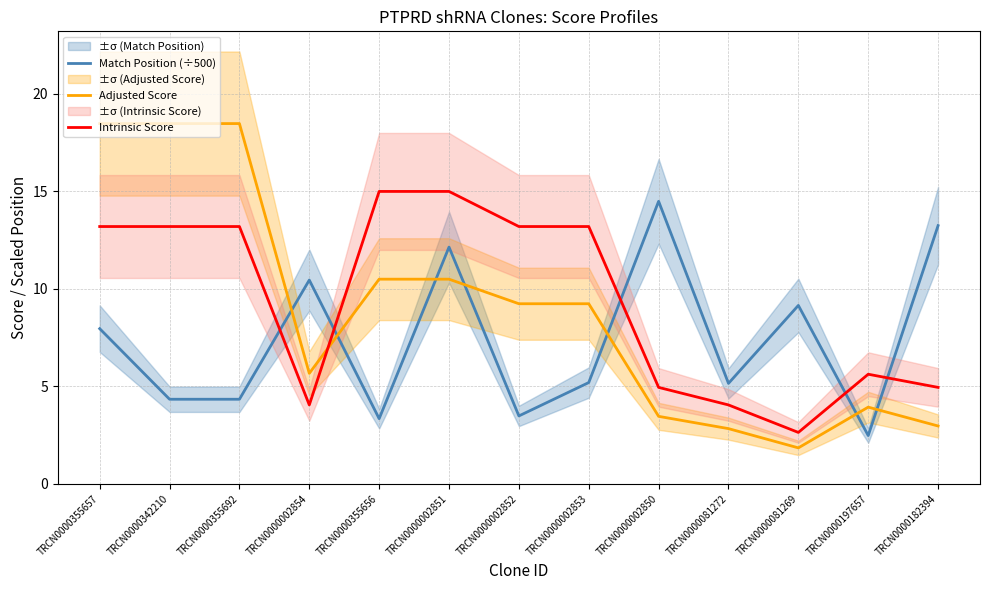

Between which two adjacent categories do Intrinsic Score and Adjusted Score first intersect?

TRCN0000002854 and TRCN0000355656